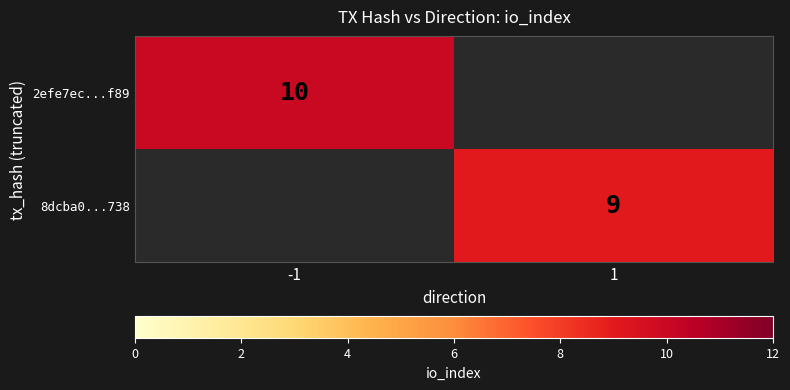

The 2efe7ec...f89 series shows 10 at -1. True or false?

True